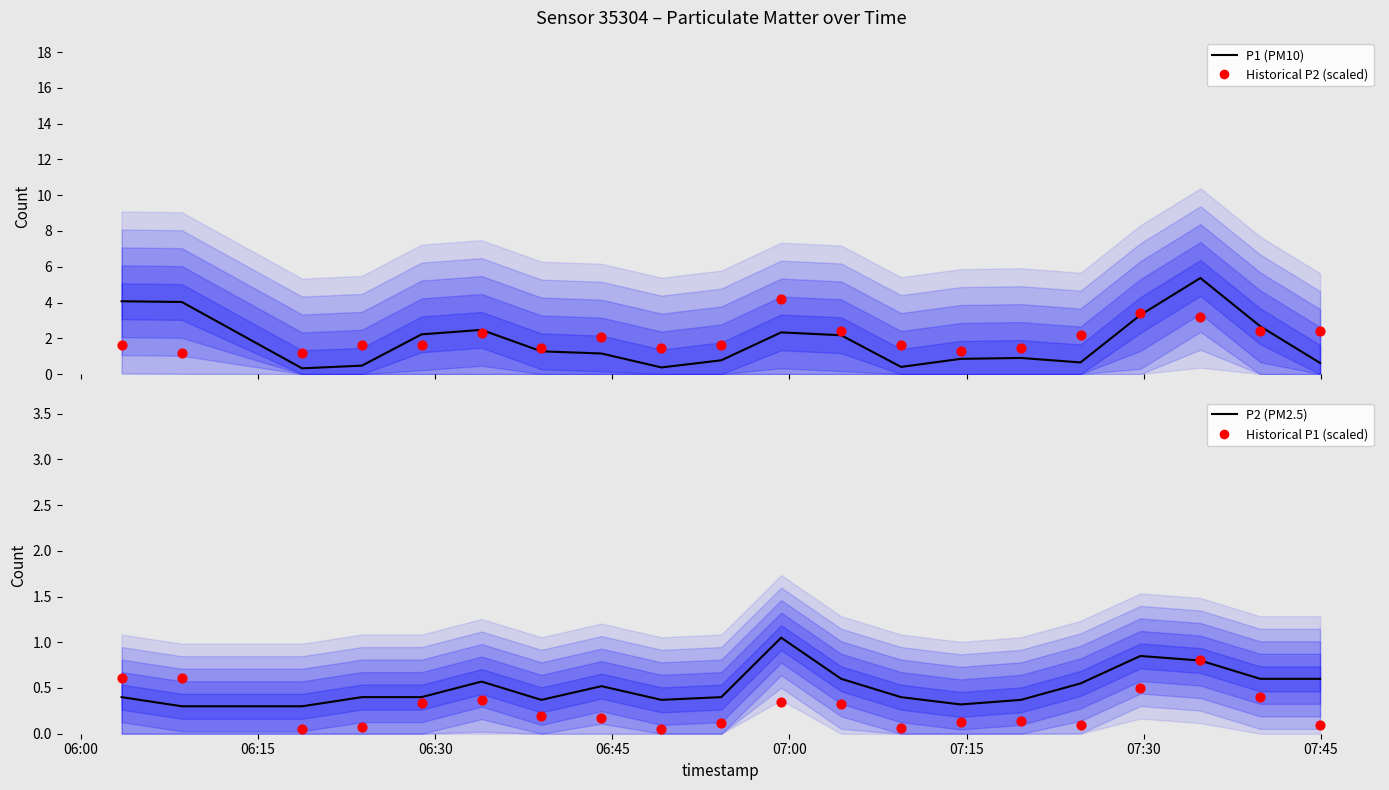

Which series has the largest total across all categories?

Historical P2 (scaled)